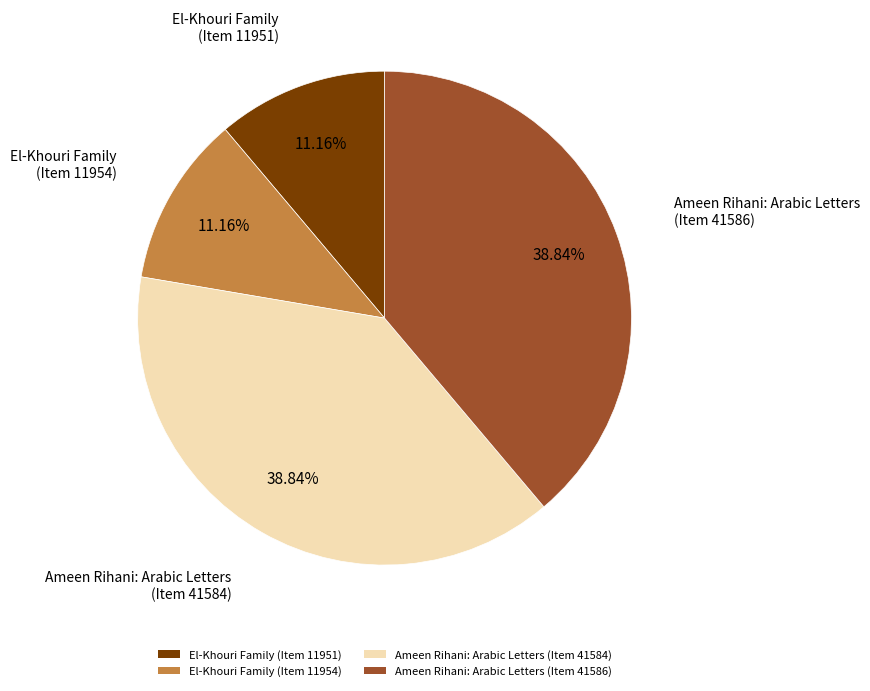

Is there a majority slice in this chart?

No